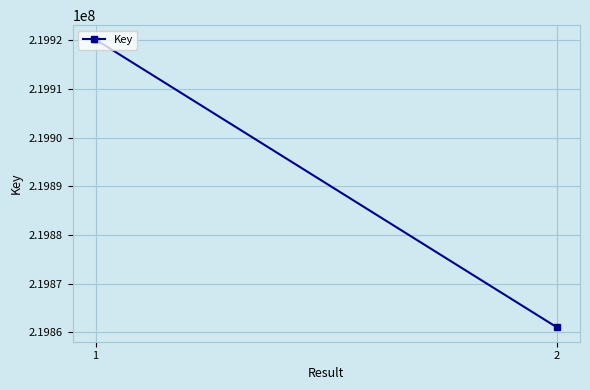

The value at 2 is 219861045. True or false?

True